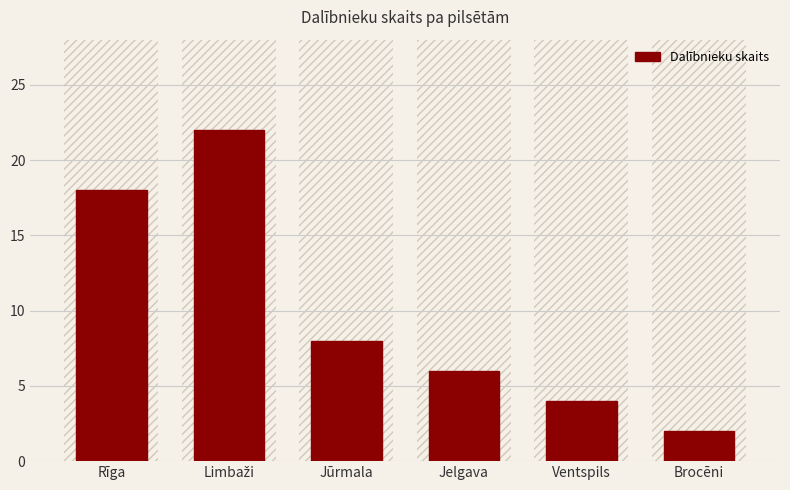

How many bars are there in total?

6